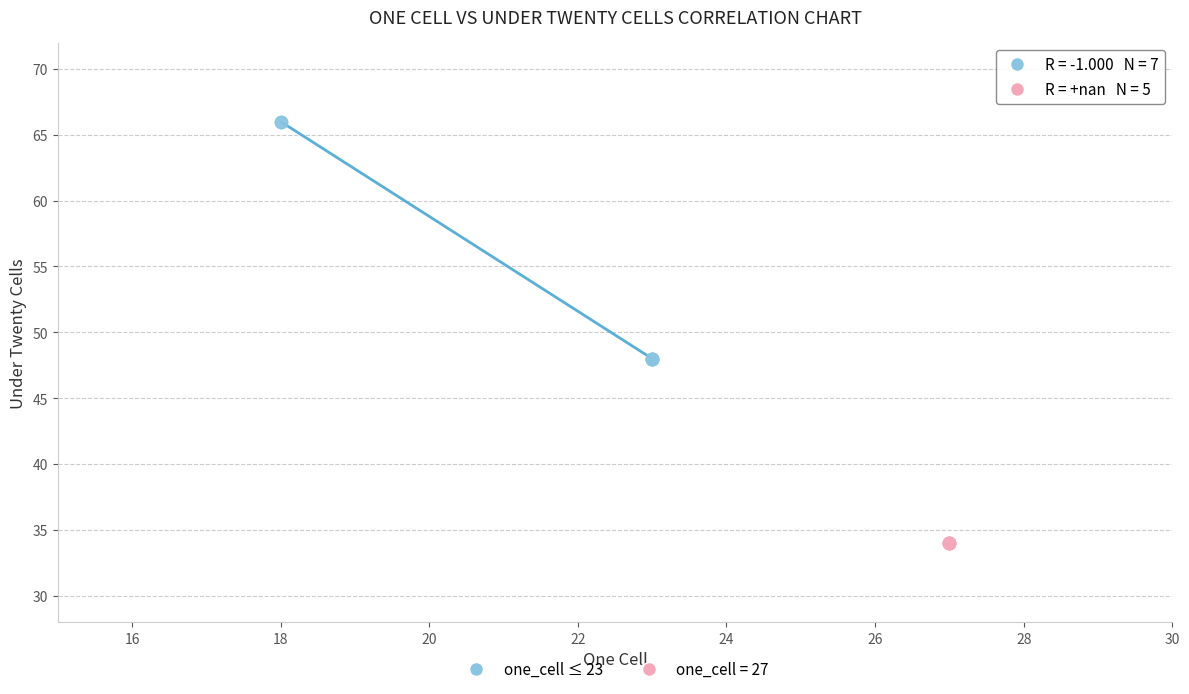

Which series reaches the maximum Y coordinate?

one_cell ≤ 23